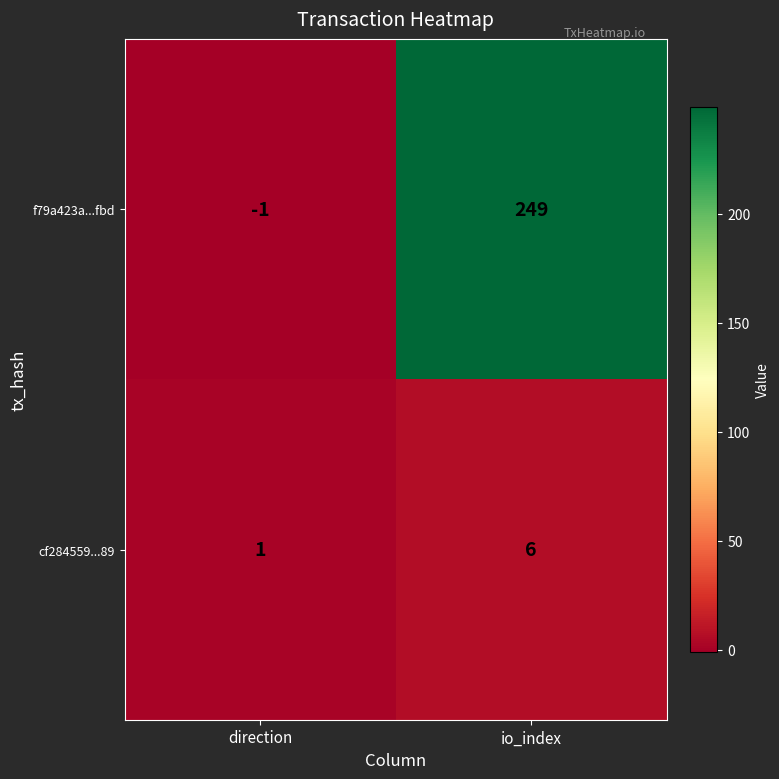

Rank the series by their maximum value, from lowest to highest.

cf284559...89, f79a423a...fbd